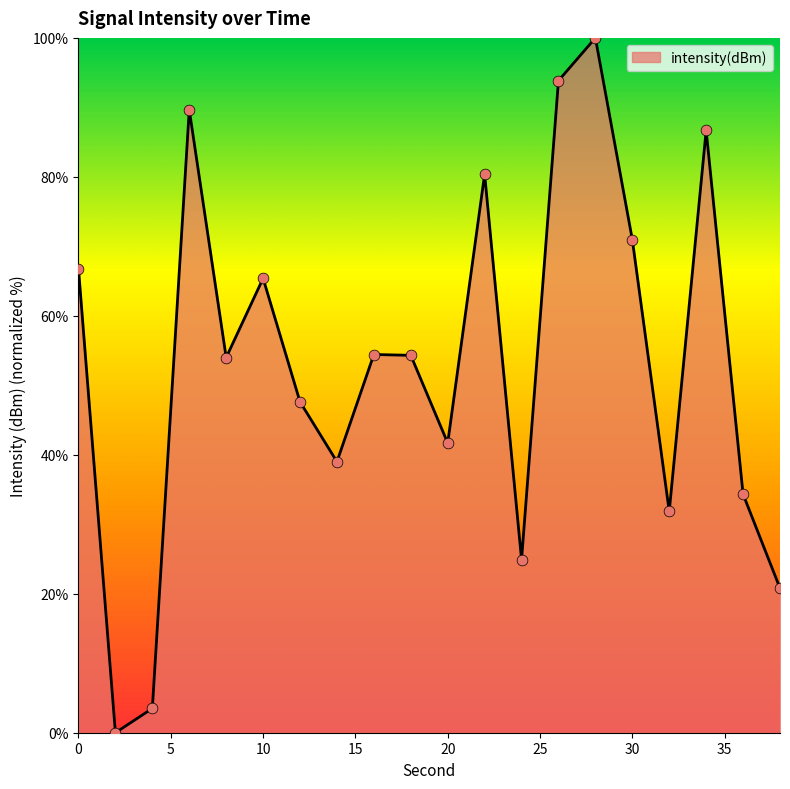

What is the greatest value displayed?

100.0